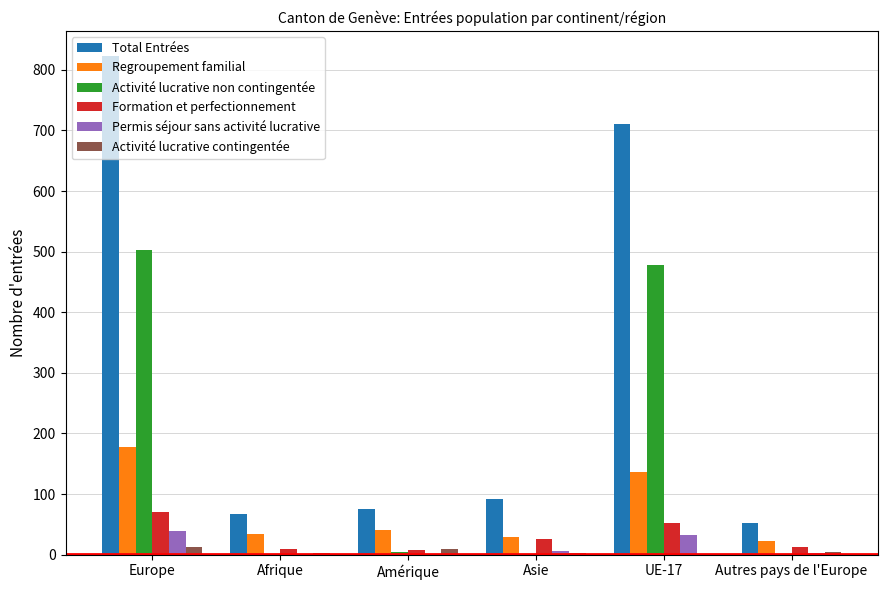

At which label does Total Entrées reach its peak?

Europe